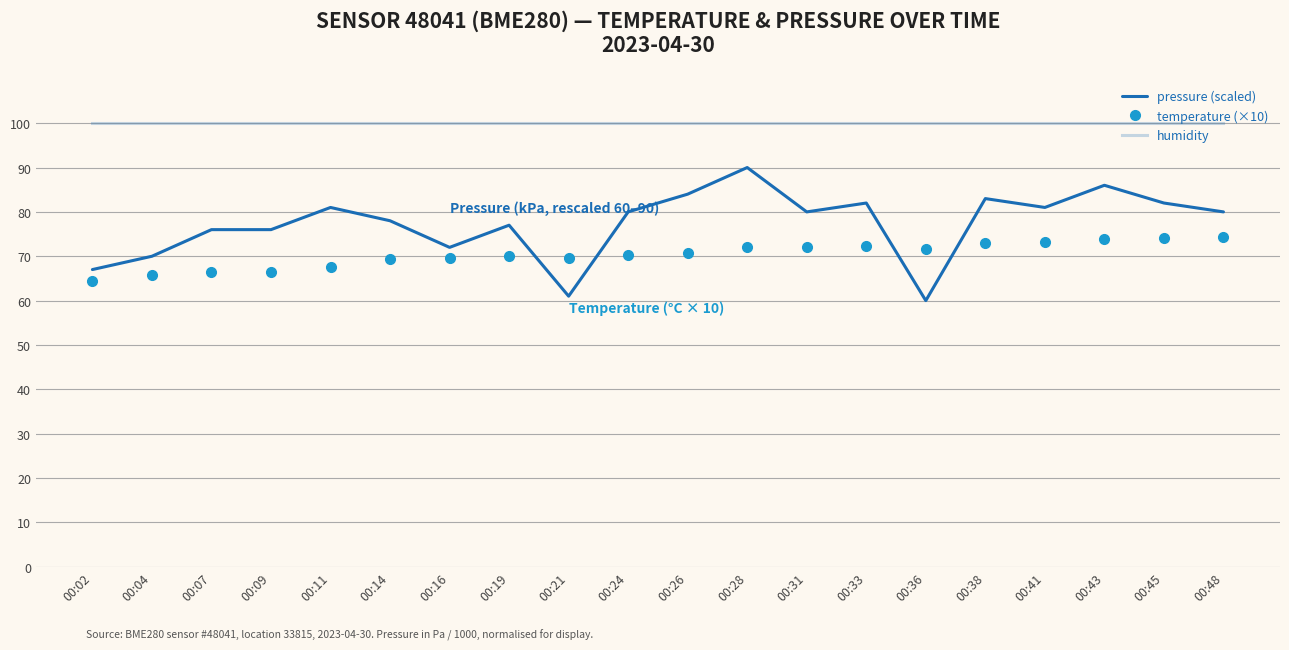

What is the spread (max minus min) of values at 00:16?

30.5